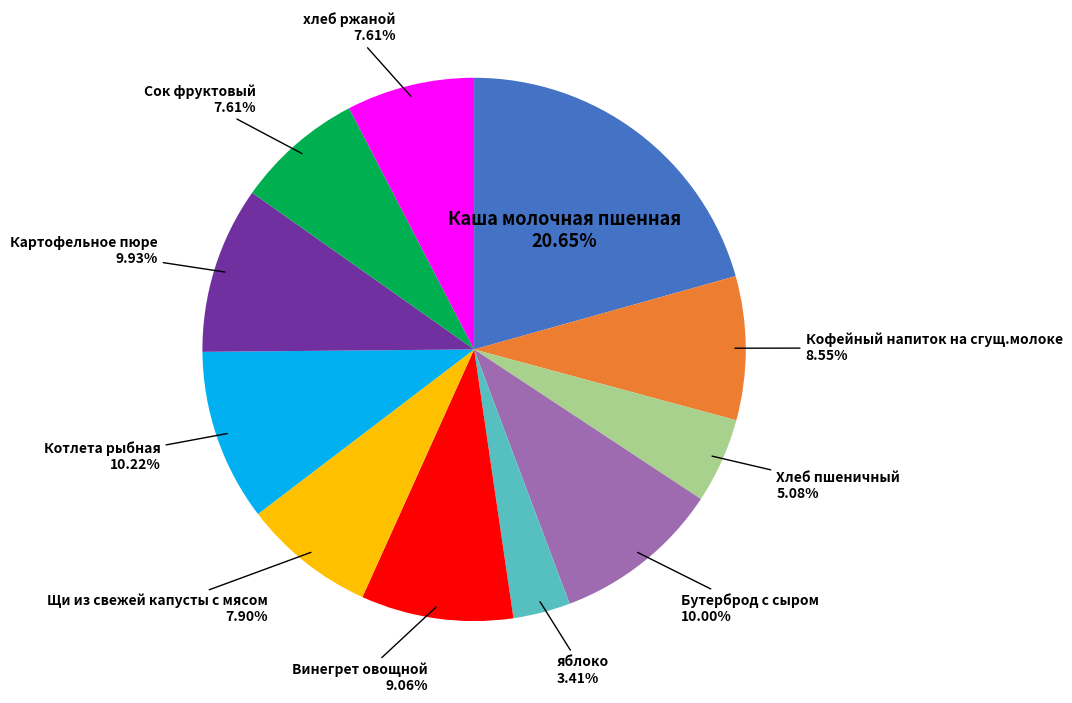

To the nearest percent, what is the difference between the largest and smallest slice percentages?

17%